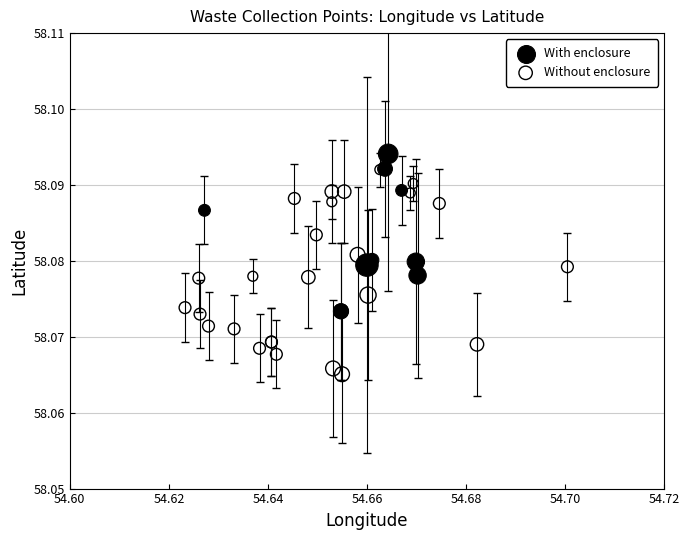

Which series has the largest Y range (max minus min)?

Without enclosure